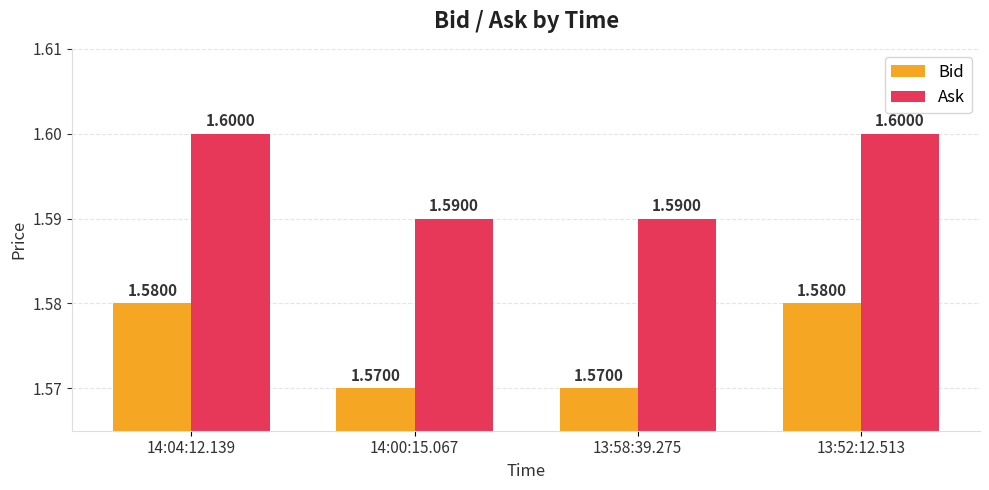

List the series in order of their peak value, highest first.

Ask, Bid